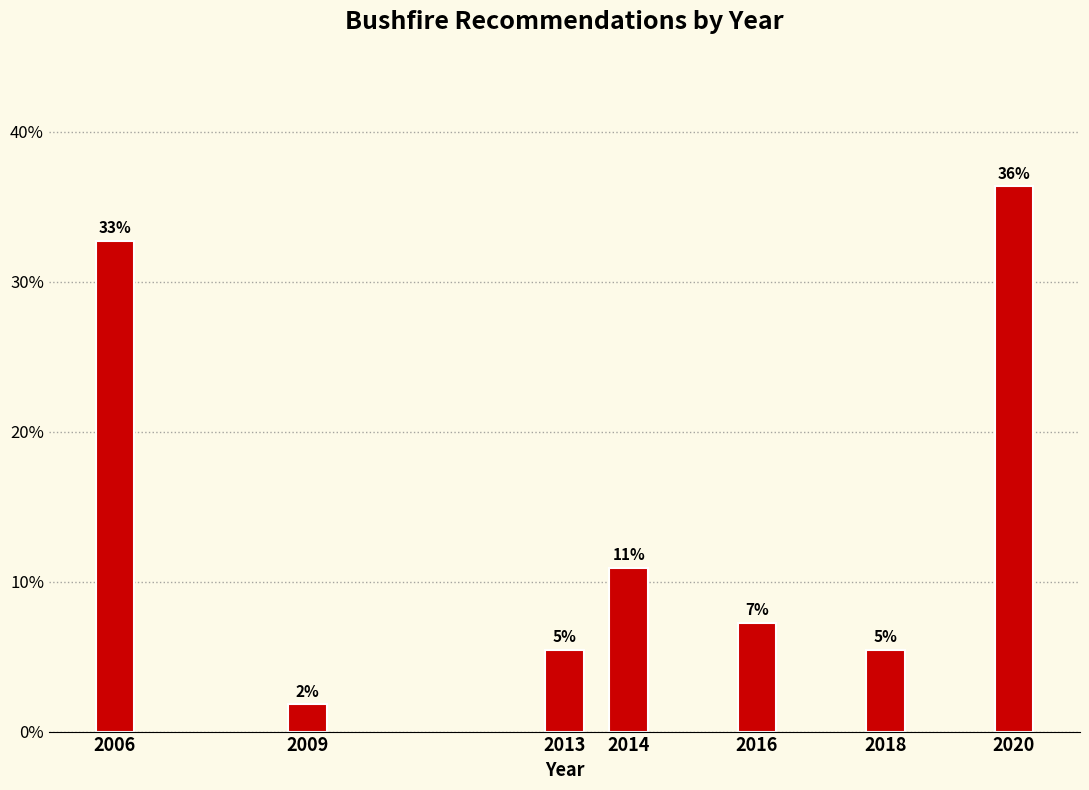

Are the bars horizontal?

No